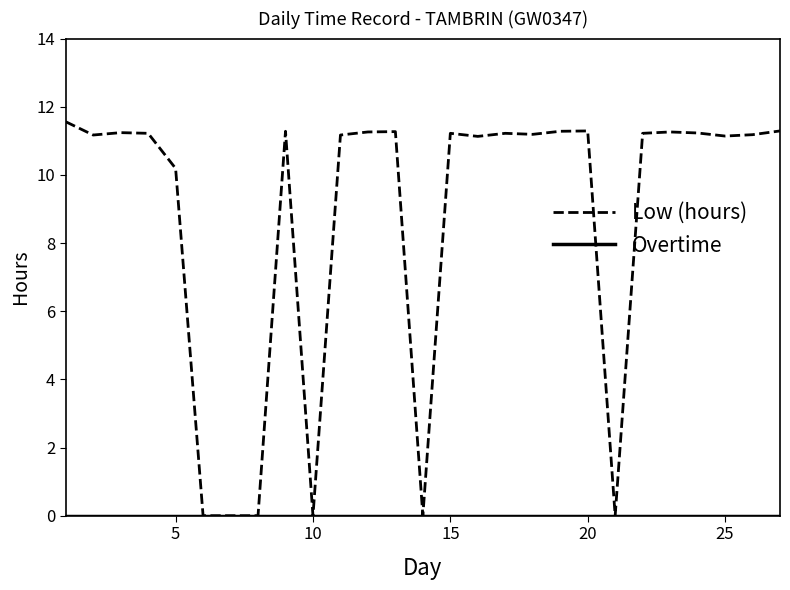

What is the greatest value displayed?

11.6